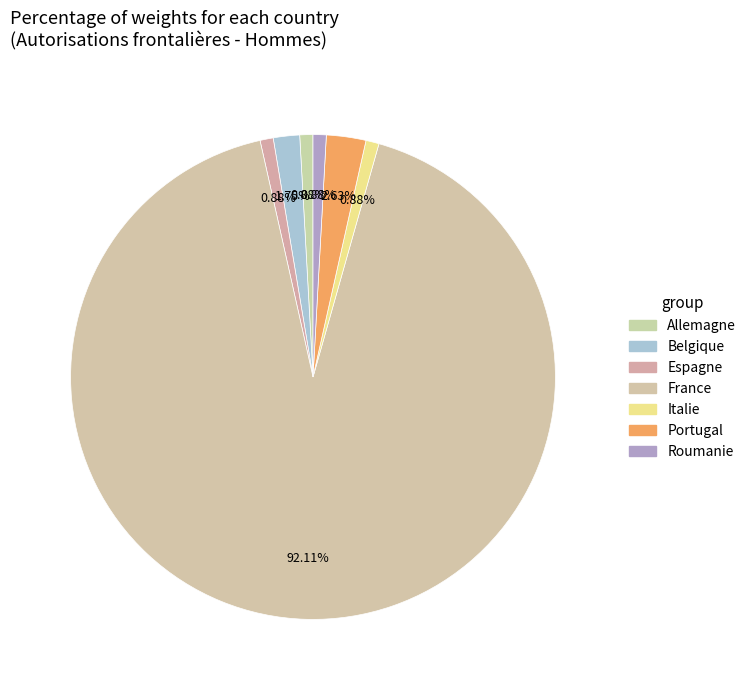

Which category has the biggest portion of the pie?

France